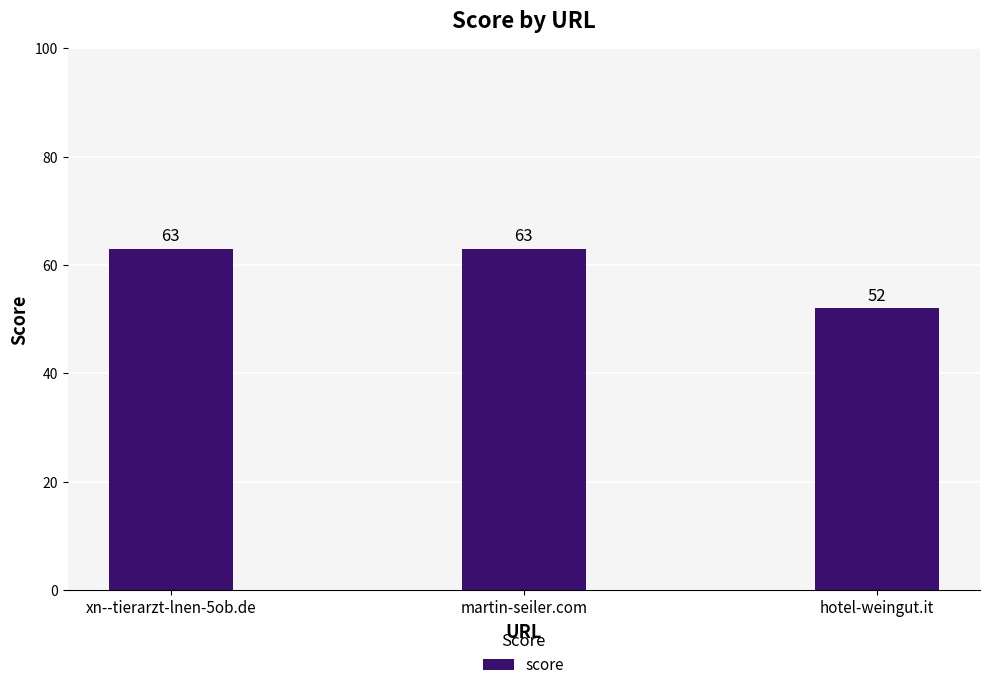

True or false: the data shows 52 at hotel-weingut.it.

True